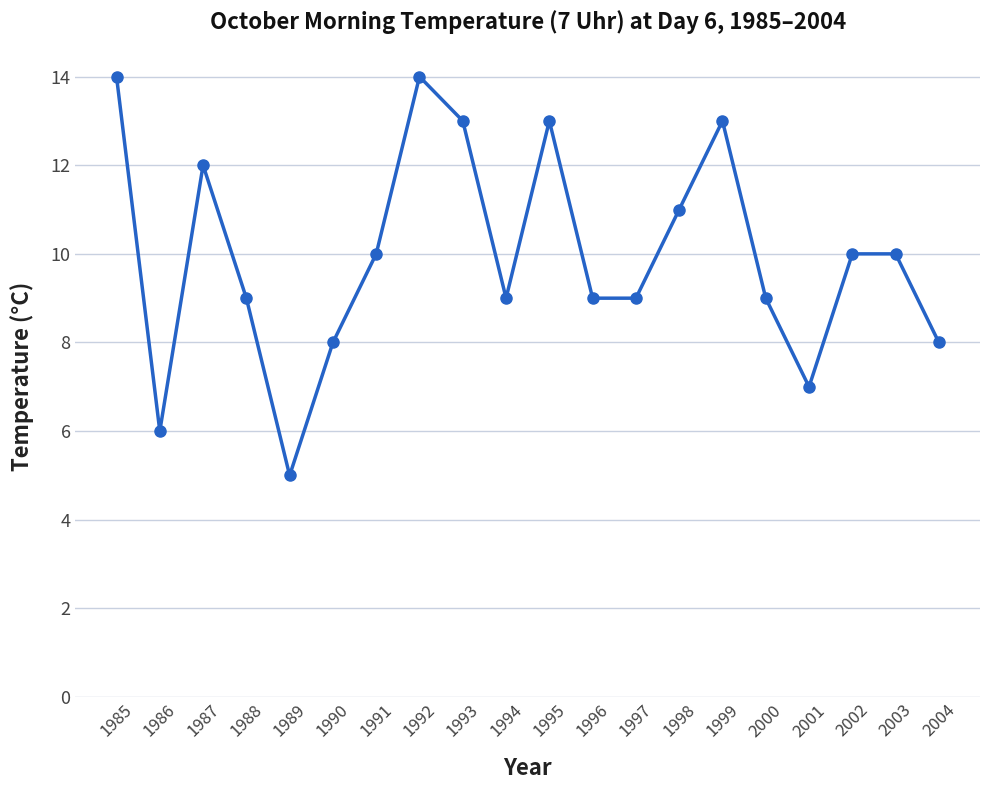

Approximately how many times larger is the value at 1991 compared to 2003?

1.0